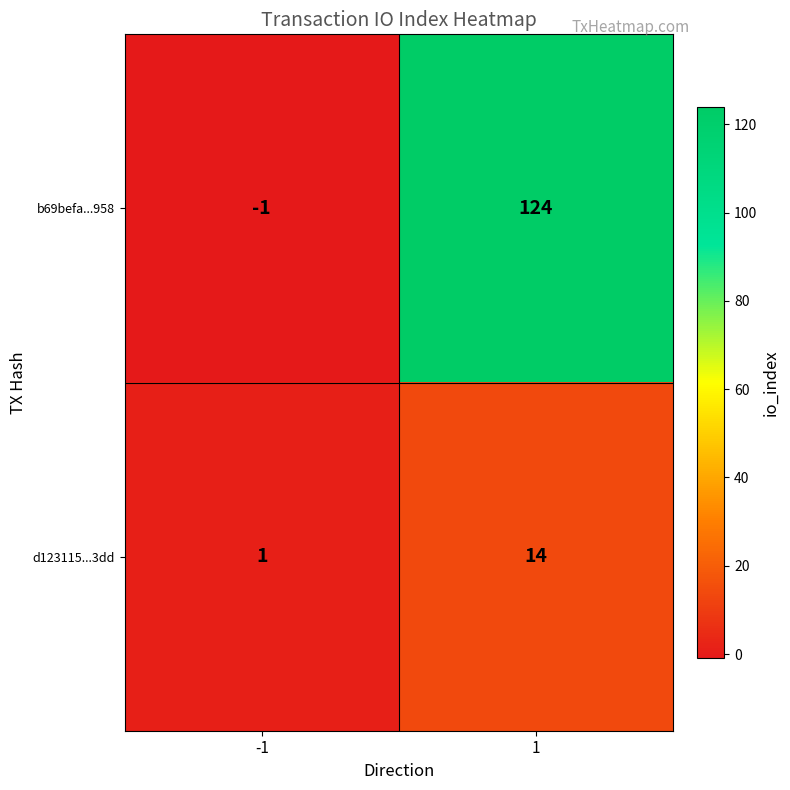

How many distinct data groups are displayed?

2